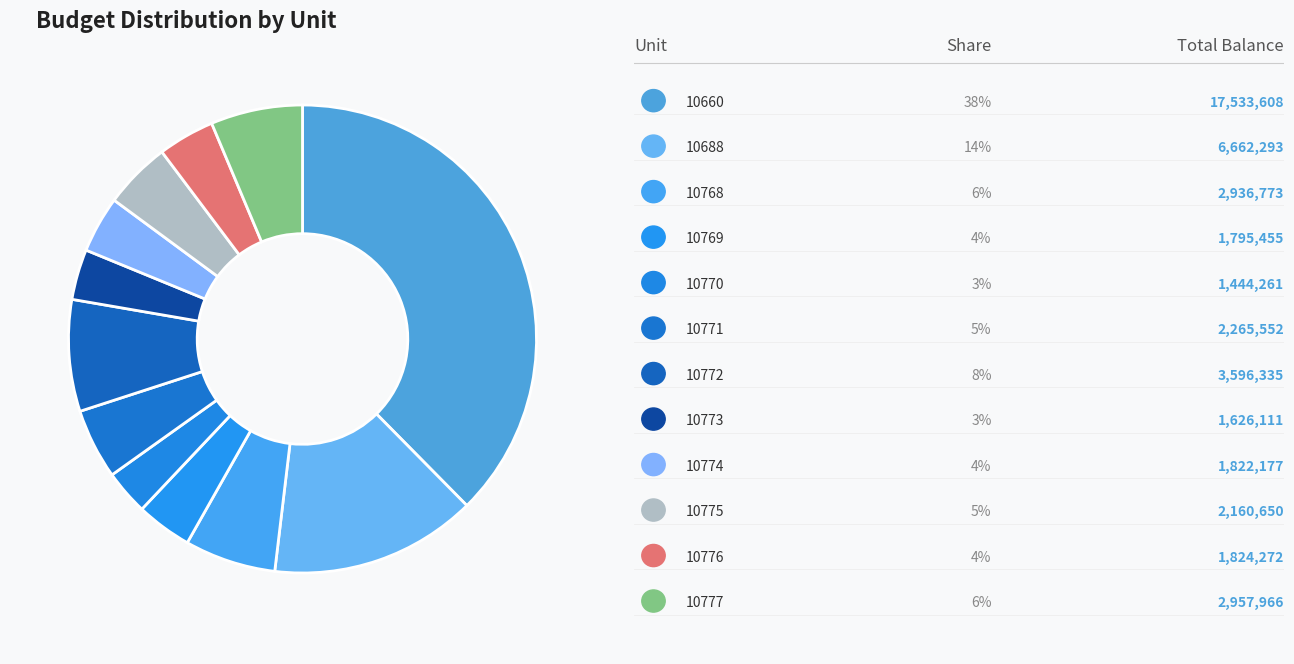

Count the number of slices in the pie.

12